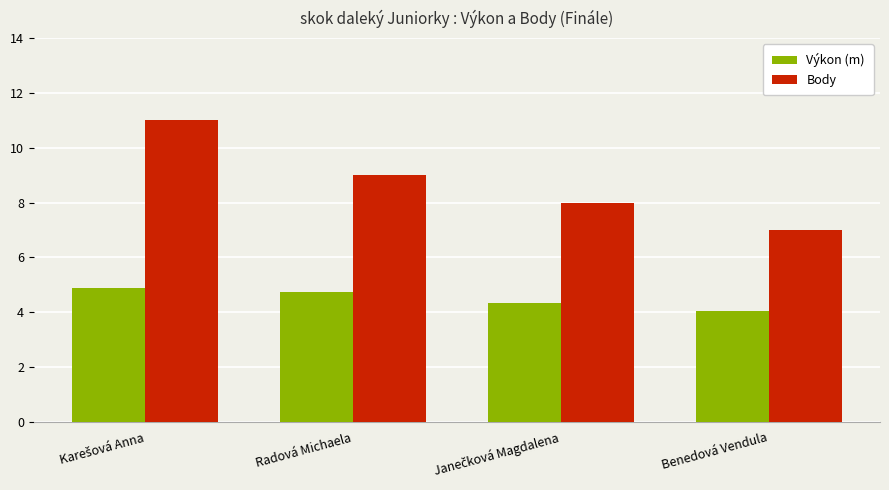

The Výkon (m) series shows 2.0 at Benedová Vendula. True or false?

False